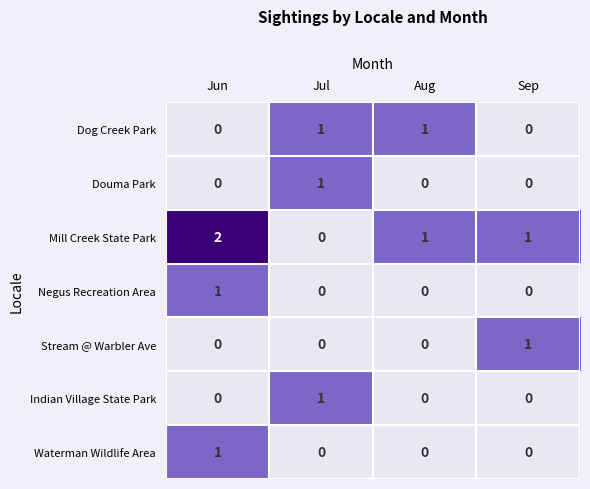

How many categories are shown in the chart?

4